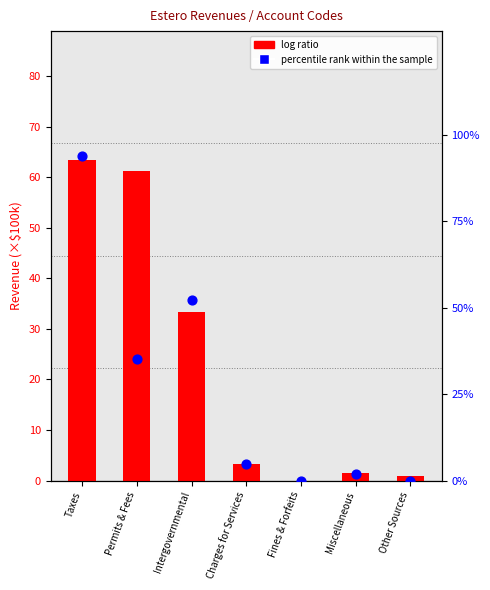

Which series has the largest total across all categories?

percentile rank within the sample